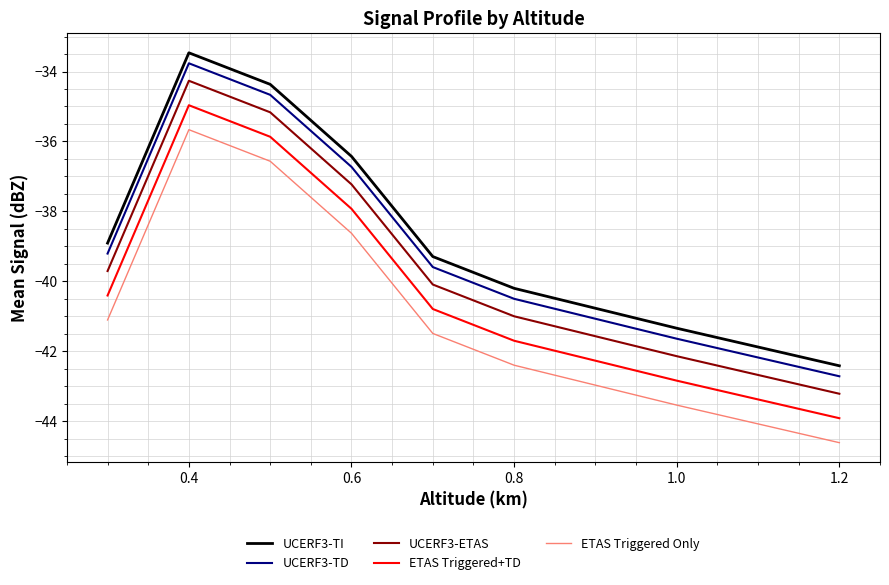

True or false: UCERF3-ETAS and ETAS Triggered Only cross at least once.

False